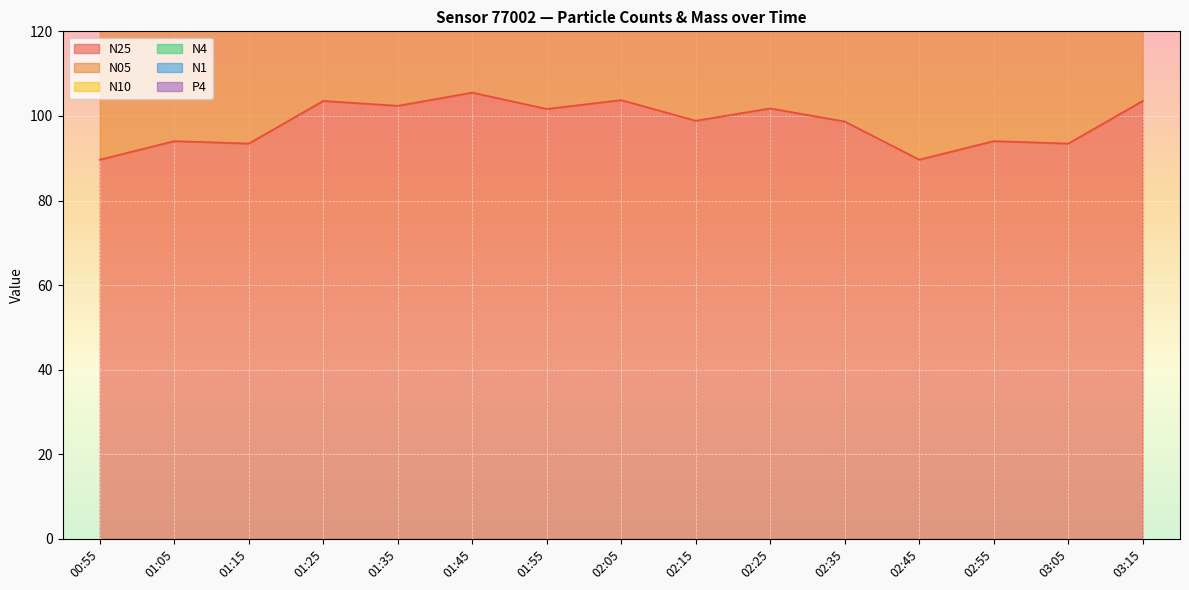

Which series changed the most between 01:05 and 01:45?

N10